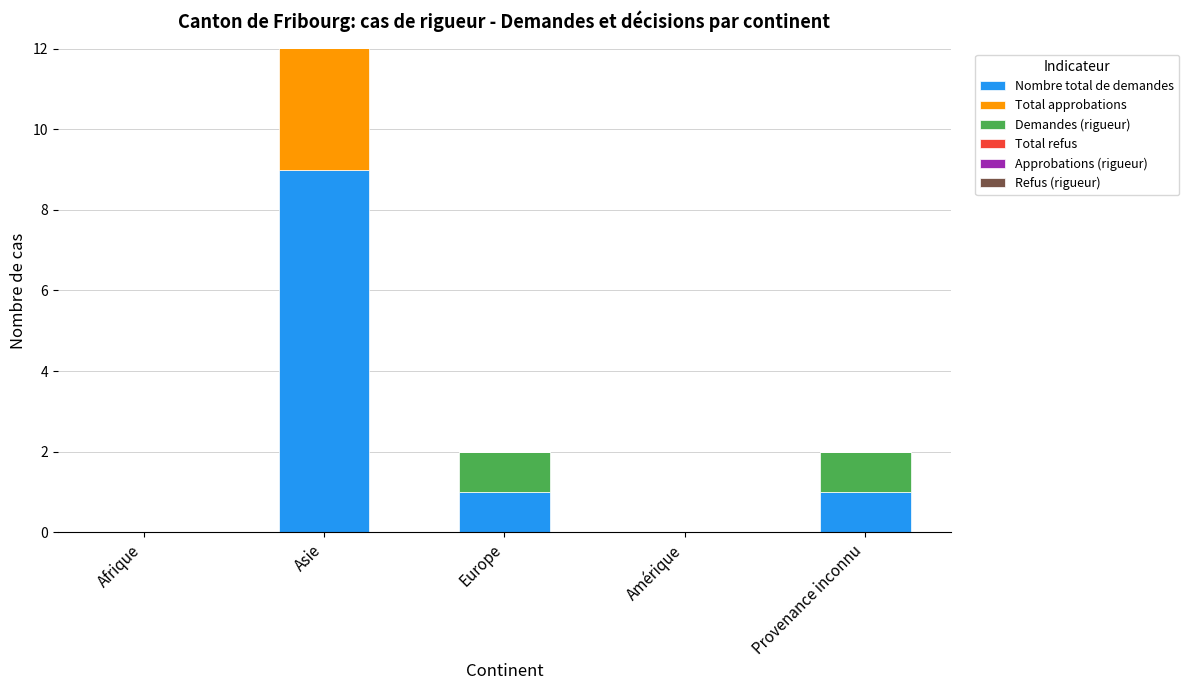

Which category has the highest value in the Approbations (rigueur) series?

Asie